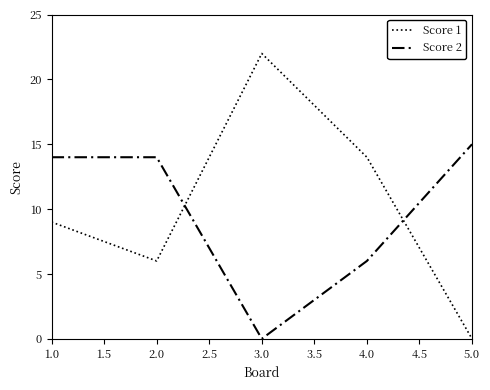

Where do Score 1 and Score 2 first cross each other?

2.0 and 3.0